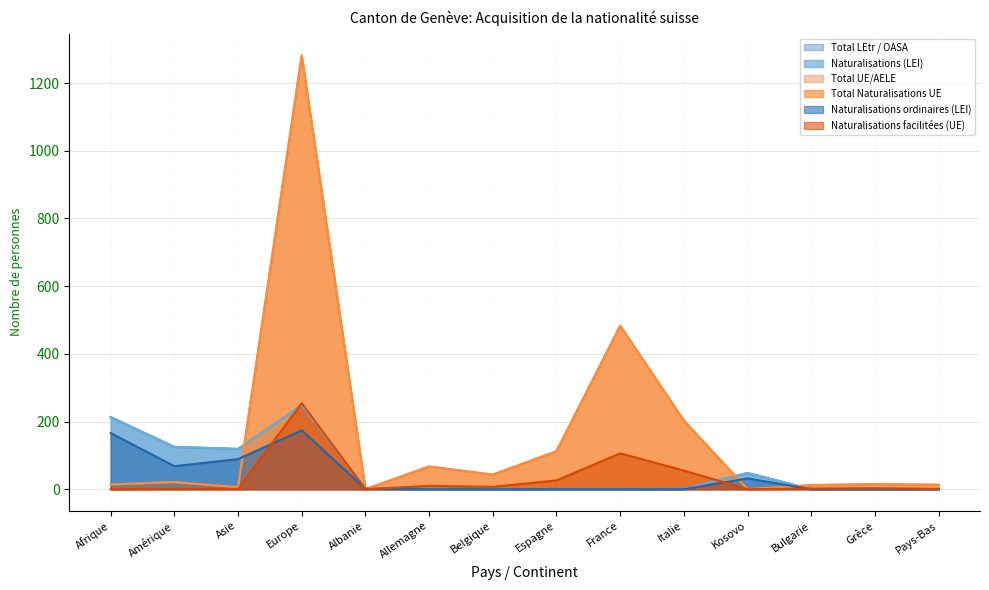

How many values in Naturalisations (LEI) are above zero?

7